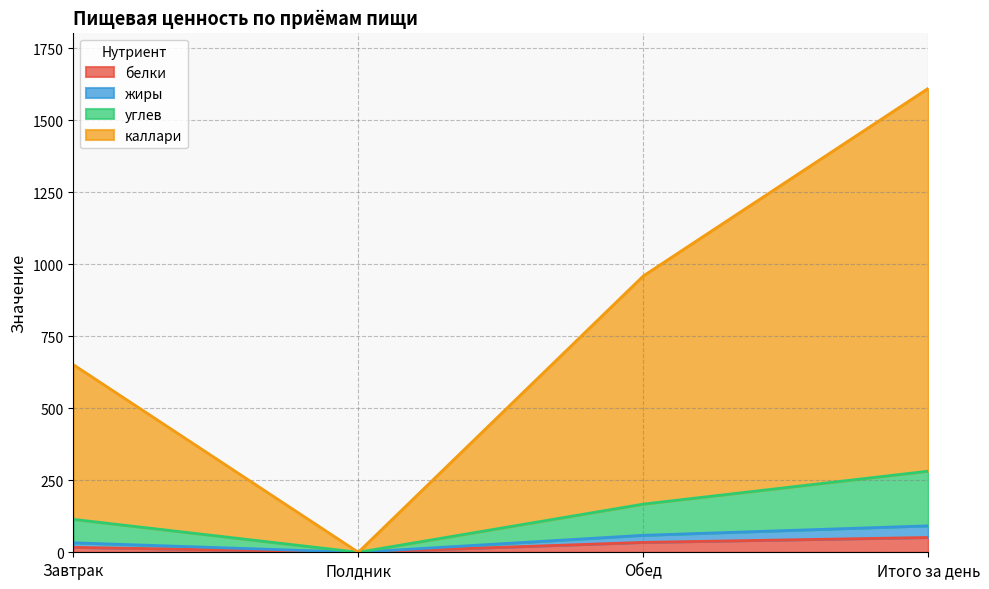

At which label is углев closest to 140?

Завтрак